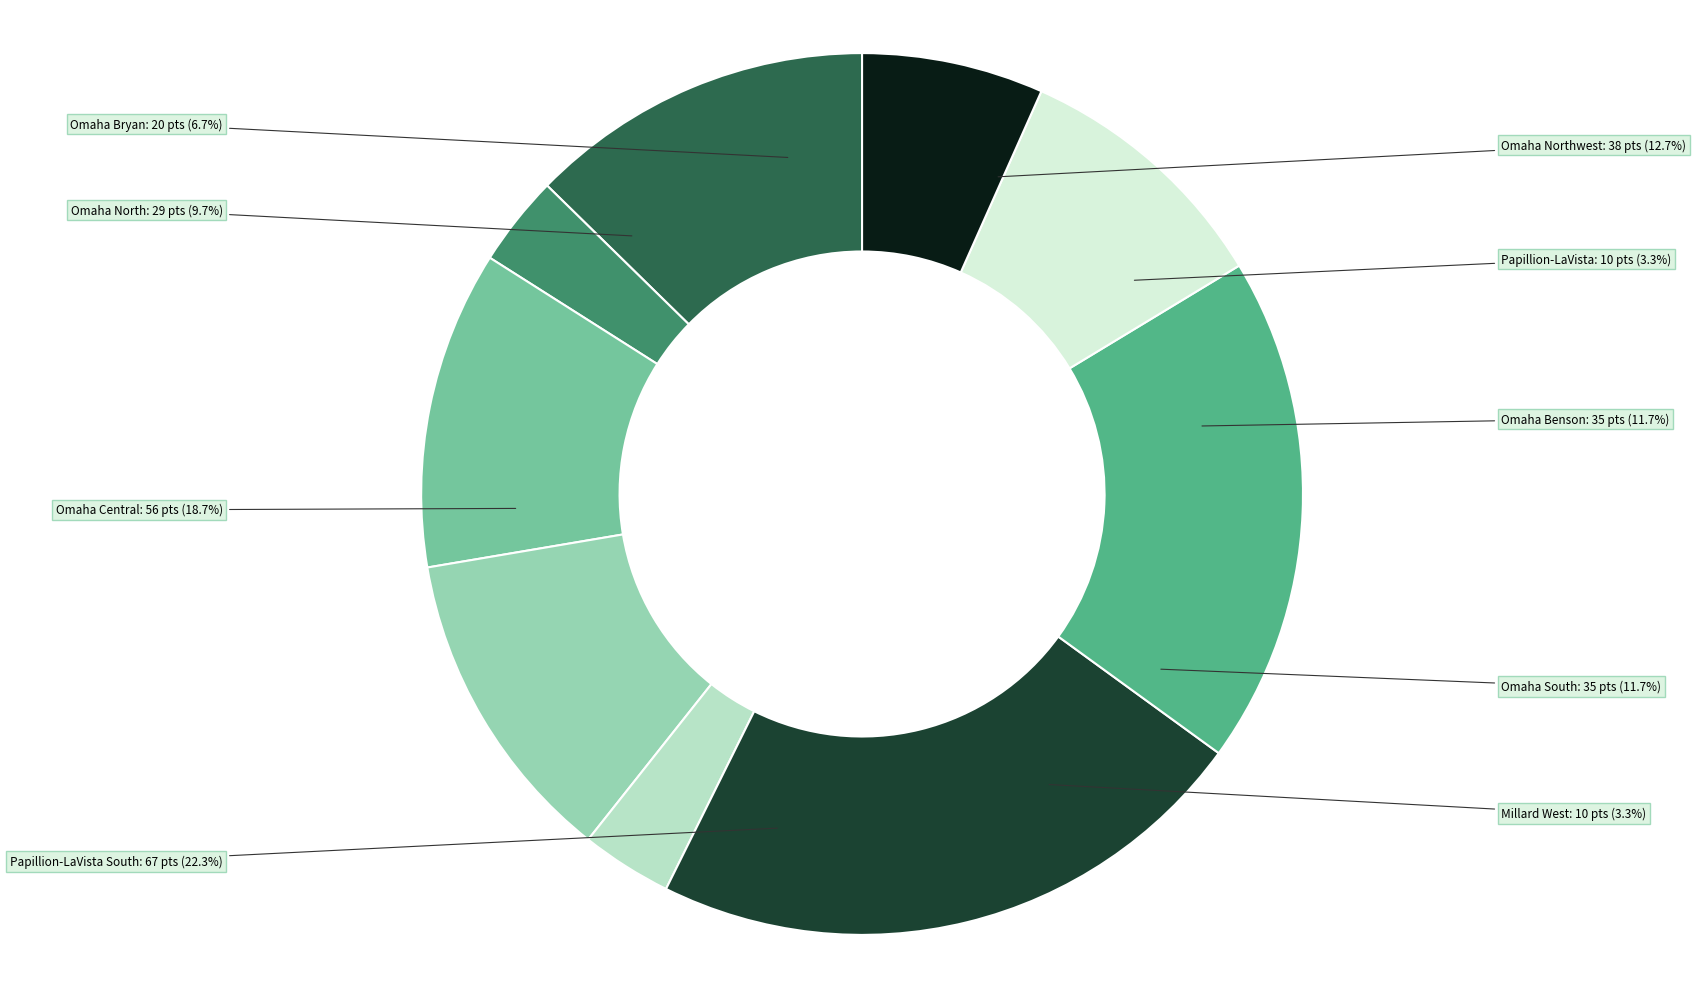

What portion of the pie excludes Papillion-LaVista South?

77.7%